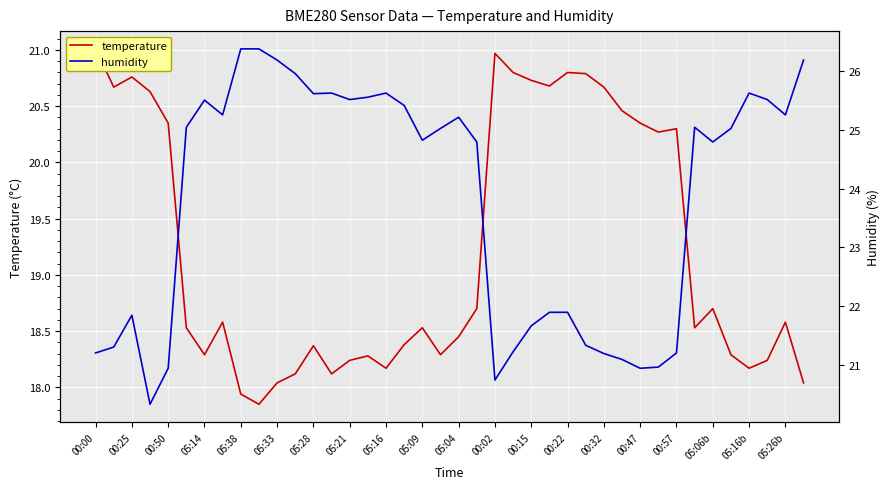

How many categories are shown in the chart?

40